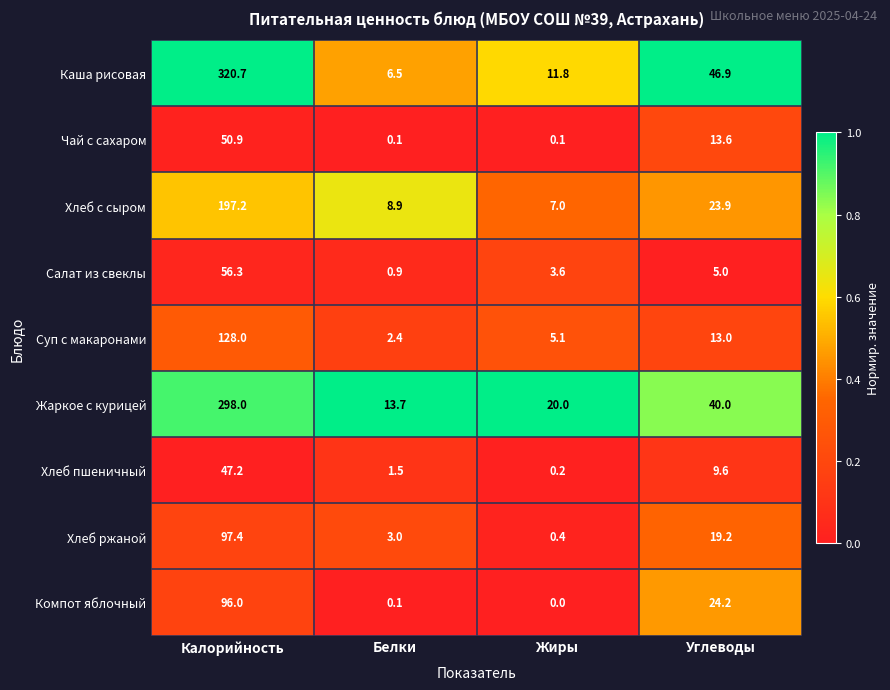

What is the average value of the Компот яблочный series?

30.1